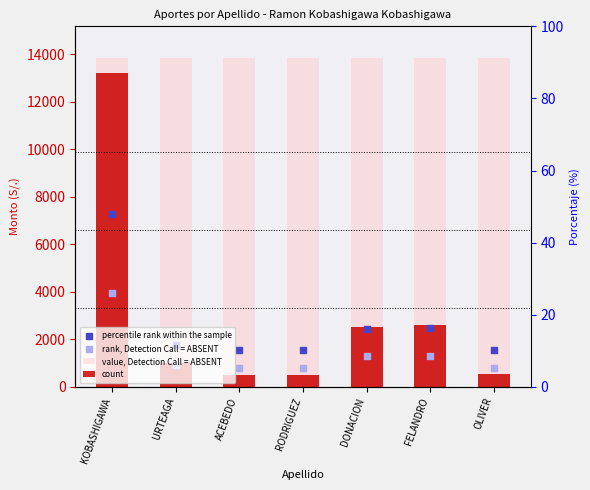

What is the total value across all series at DONACION?

20090.0